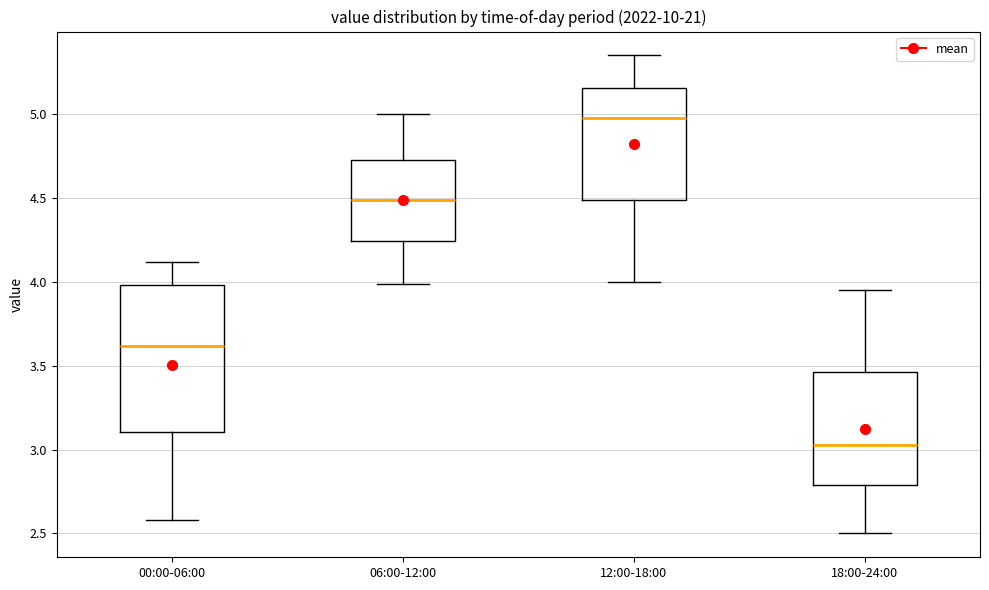

Reading left to right, transcribe this box plot: for each box, give where its median line is, the range the box spans, and where its two whiskers end, as read against the y-axis. The values are not printed on the chart, so give them approximately, as read against the axis.

00:00-06:00: median 3.60, box 3.10 to 4.00, whiskers 2.60 to 4.10
06:00-12:00: median 4.50, box 4.25 to 4.75, whiskers 4.00 to 5.00
12:00-18:00: median 5.00, box 4.50 to 5.15, whiskers 4.00 to 5.35
18:00-24:00: median 3.05, box 2.80 to 3.45, whiskers 2.50 to 3.95